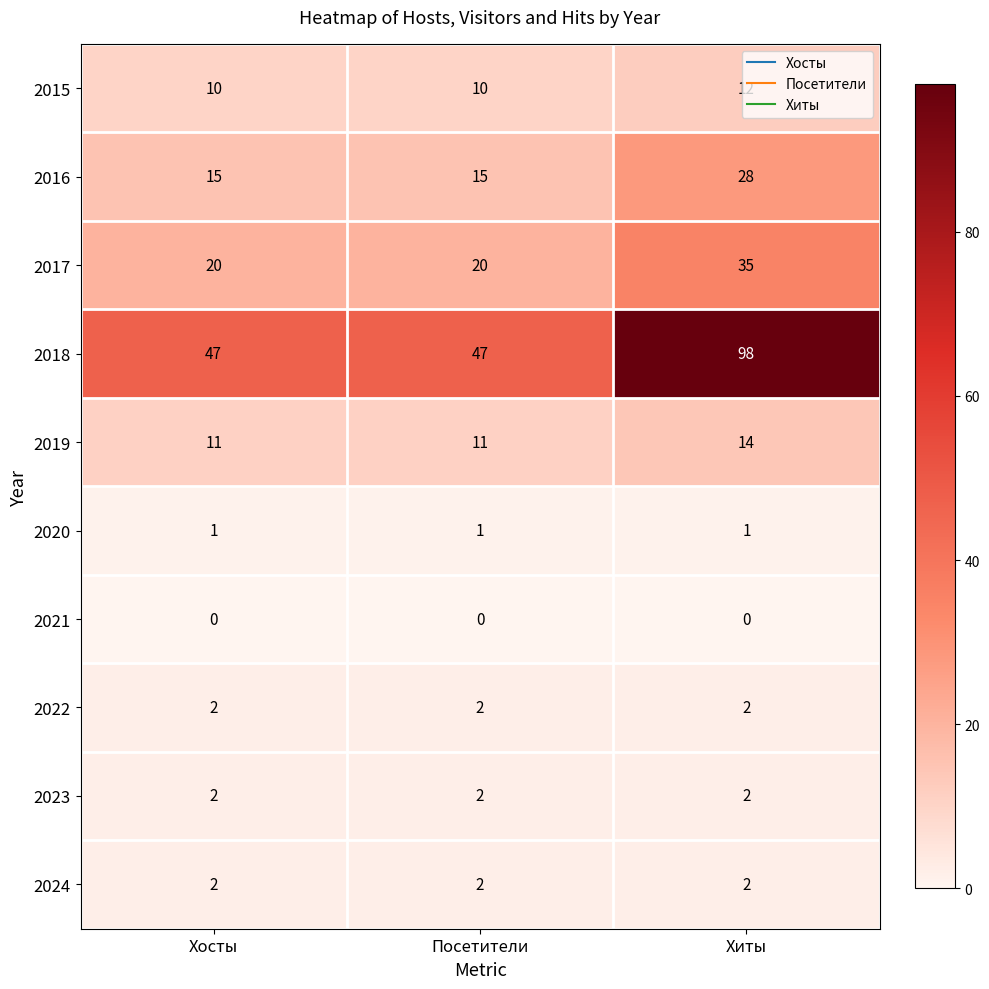

What is the average value of the 2016 series?

19